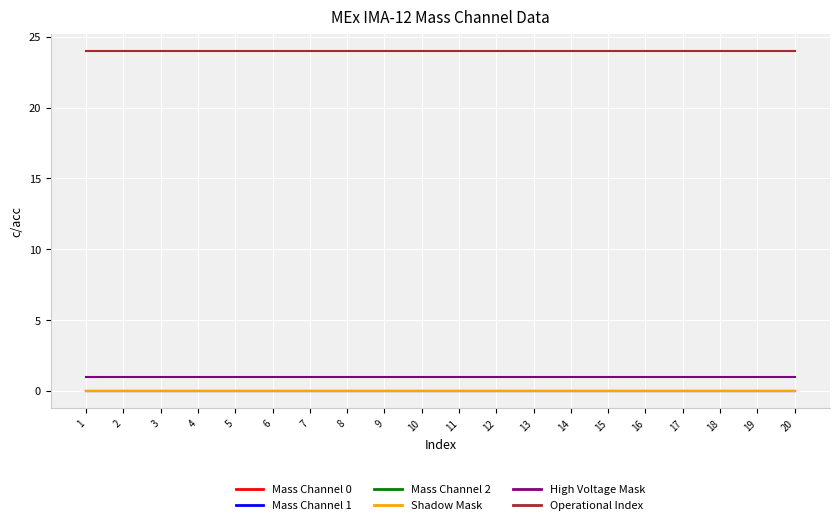

Is this an area chart (filled region under the line)?

No